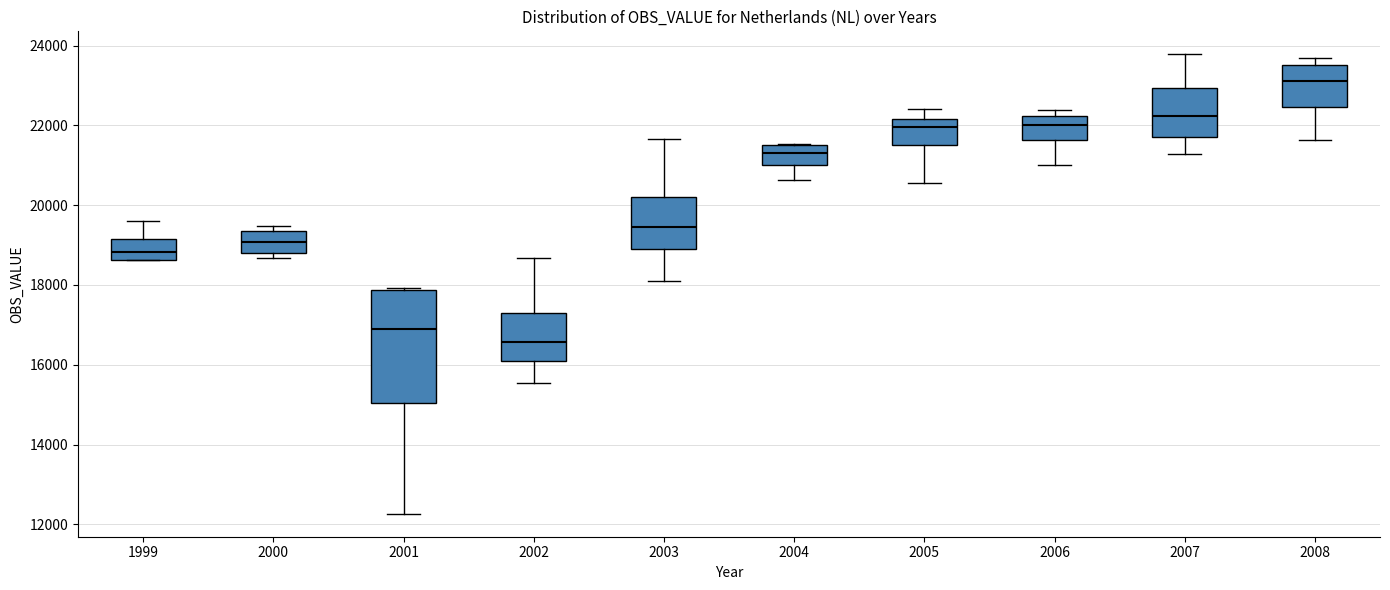

Which box's median line is the lowest?

2002